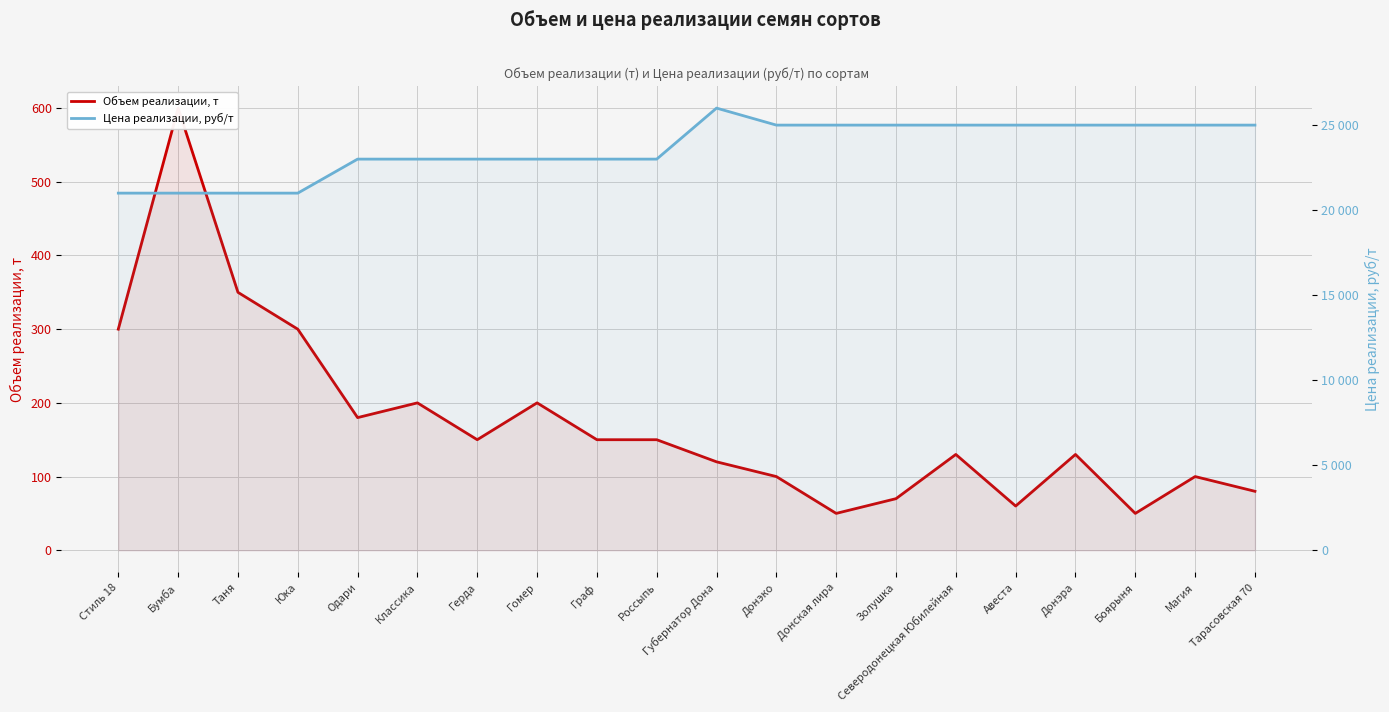

Reading left to right, extract all data points from this chart.

Объем реализации, т: 300	600	350	300	180	200	150	200	150	150	120	100	50	70	130	60	130	50	100	80
Цена реализации, руб/т: 21000	21000	21000	21000	23000	23000	23000	23000	23000	23000	26000	25000	25000	25000	25000	25000	25000	25000	25000	25000